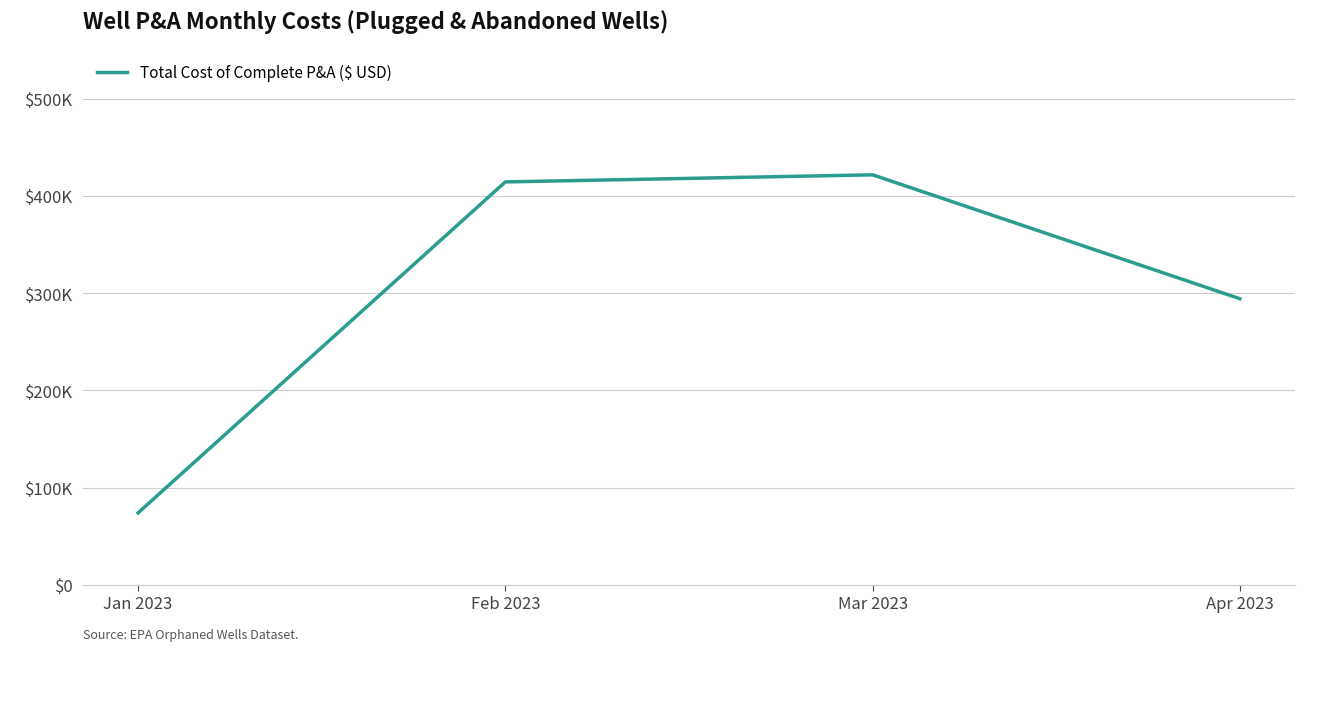

The value at Feb 2023 is 414457.7. True or false?

True